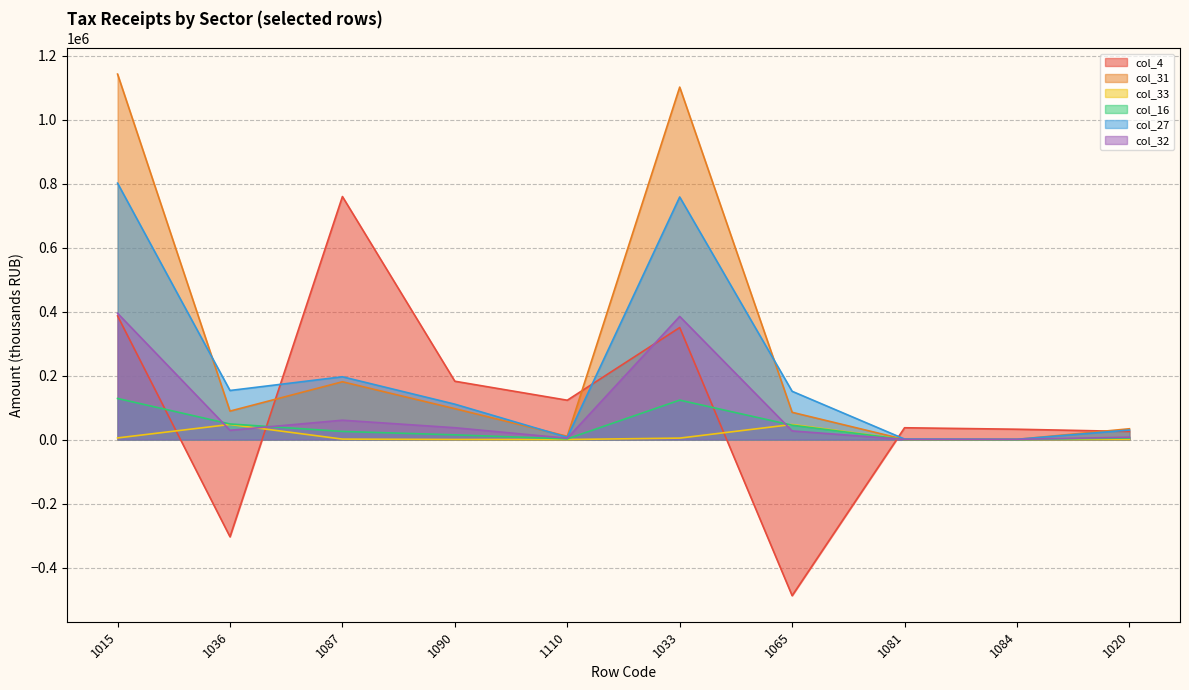

Reading right to left, list all the values displayed in this chart.

col_4: 1020=25266	1084=32326	1081=36943	1065=-487964	1033=350206	1110=123005	1090=182371	1087=759782	1036=-303914	1015=386564
col_31: 1020=33780	1084=632	1081=360	1065=85237	1033=1101950	1110=10291	1090=96572	1087=180722	1036=88999	1015=1142604
col_33: 1020=389	1084=2	1081=130	1065=47168	1033=4593	1110=152	1090=316	1087=1452	1036=47313	1015=5151
col_16: 1020=5022	1084=0	1081=23	1065=44933	1033=123333	1110=2208	1090=14791	1087=25410	1036=48765	1015=128515
col_27: 1020=29808	1084=901	1081=1610	1065=150920	1033=758380	1110=7172	1090=110656	1087=196319	1036=153431	1015=801573
col_32: 1020=7360	1084=693	1081=448	1065=27061	1033=384970	1110=4100	1090=37051	1087=60505	1036=29074	1015=394851